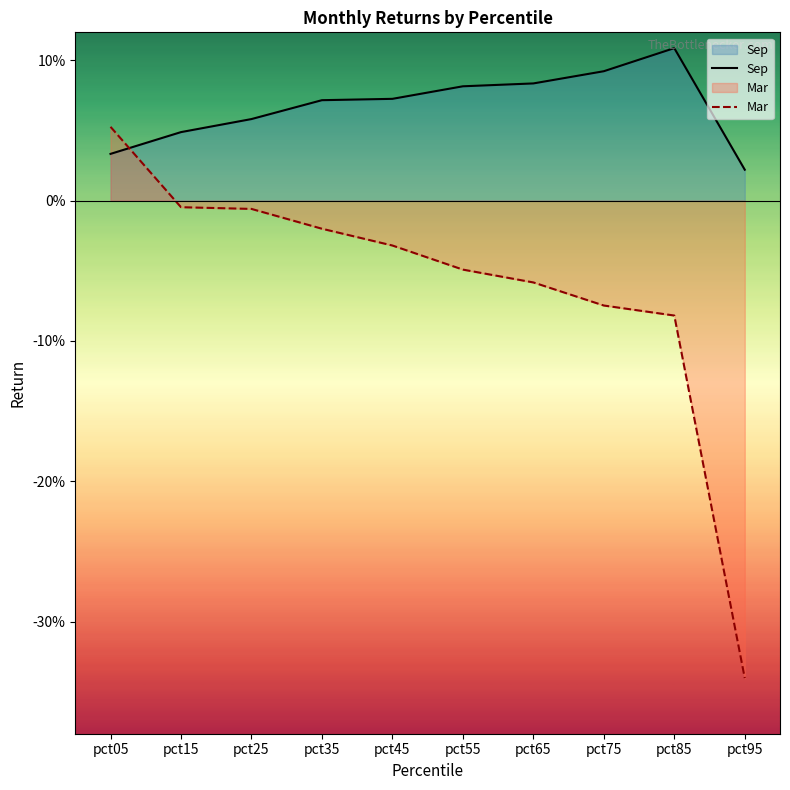

How many intersections are there between Mar and Sep?

1